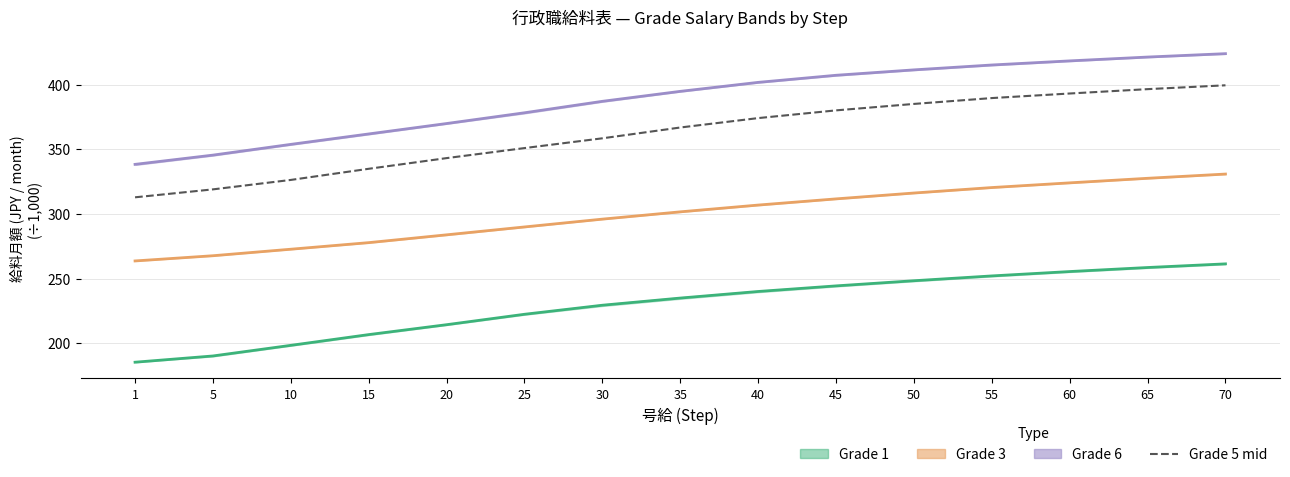

What is the difference between the values at 55 and 60?

3.5